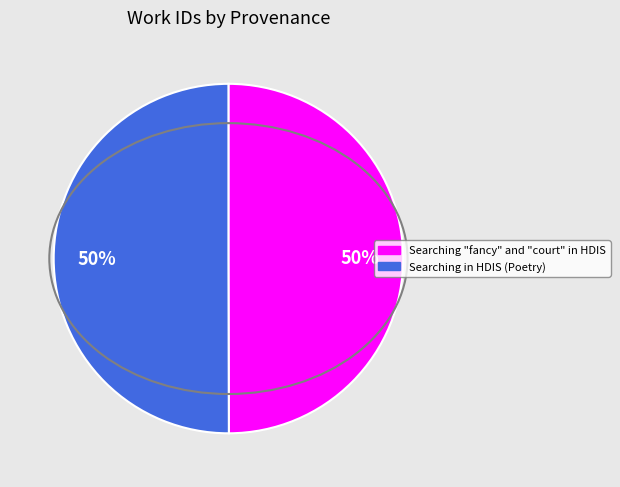

How many segments does this pie chart have?

2